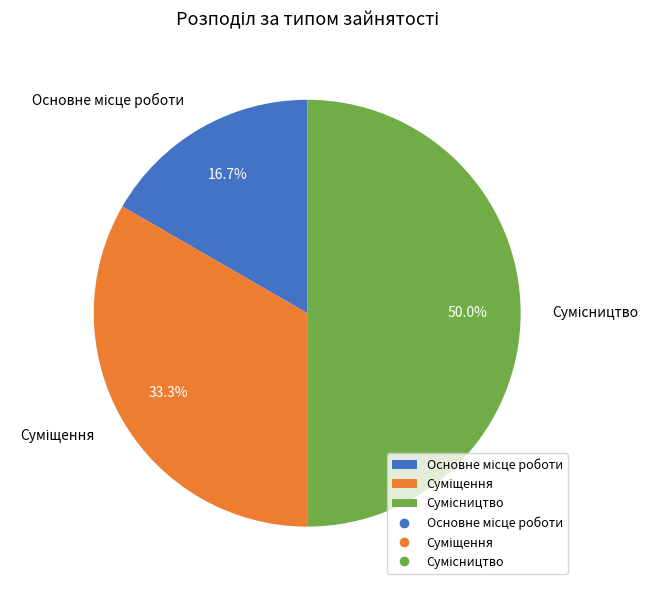

To the nearest percent, what is the average slice percentage?

33%